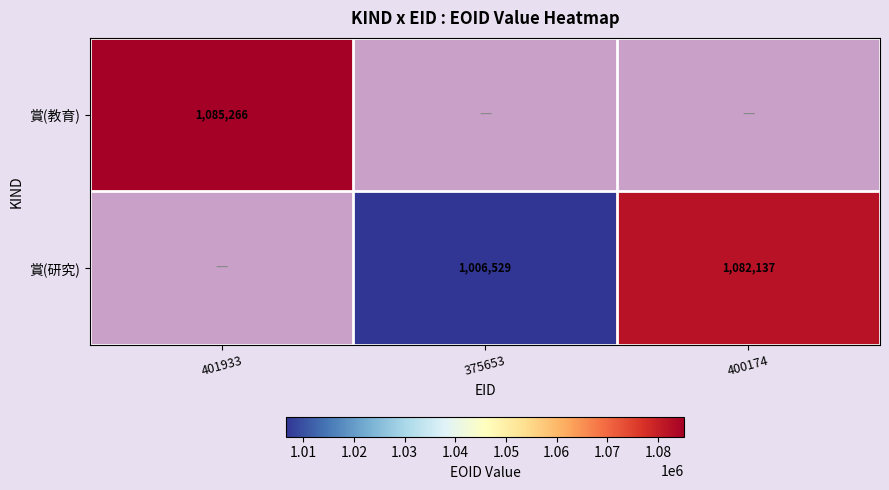

The 賞(教育) series shows 1085266 at 401933. True or false?

True